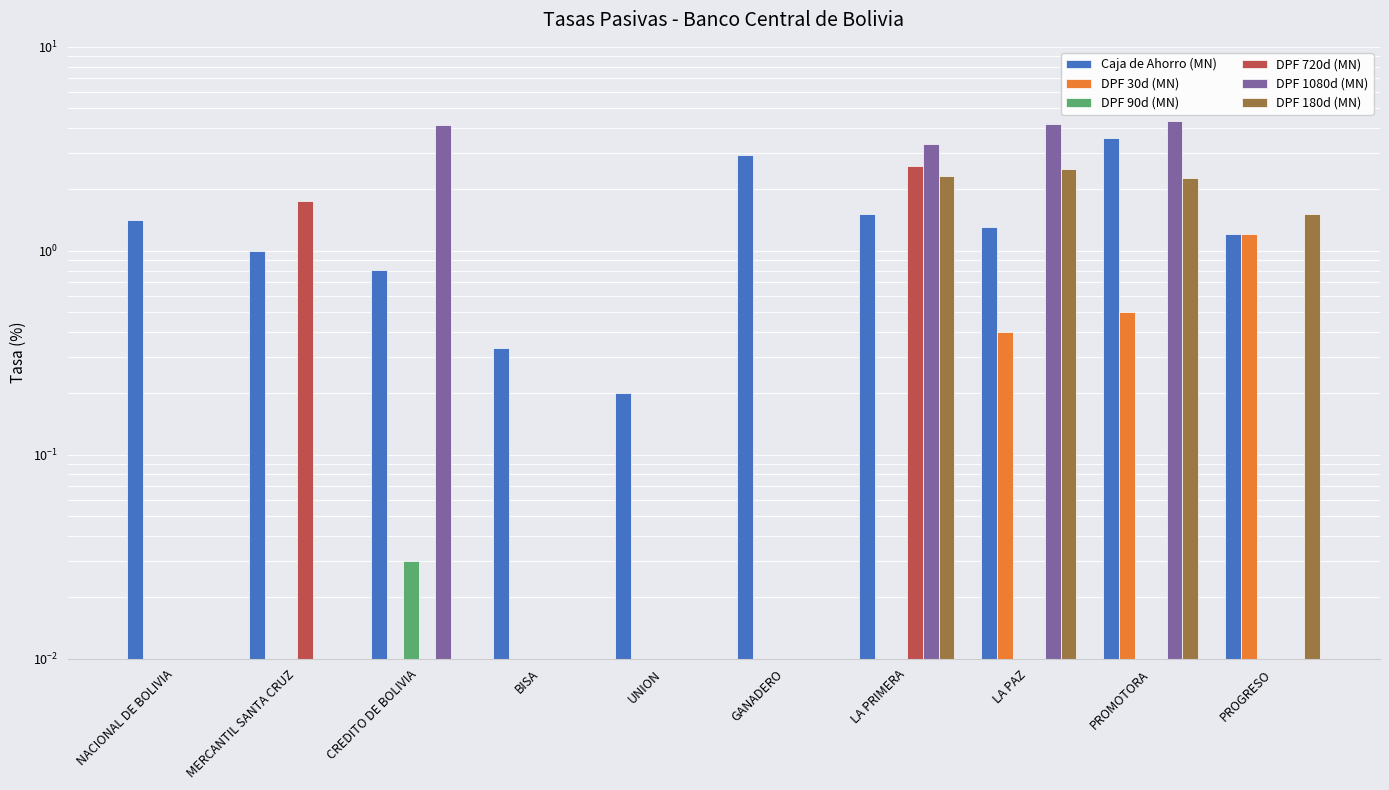

At which category does the chart reach its minimum across all series?

NACIONAL DE BOLIVIA